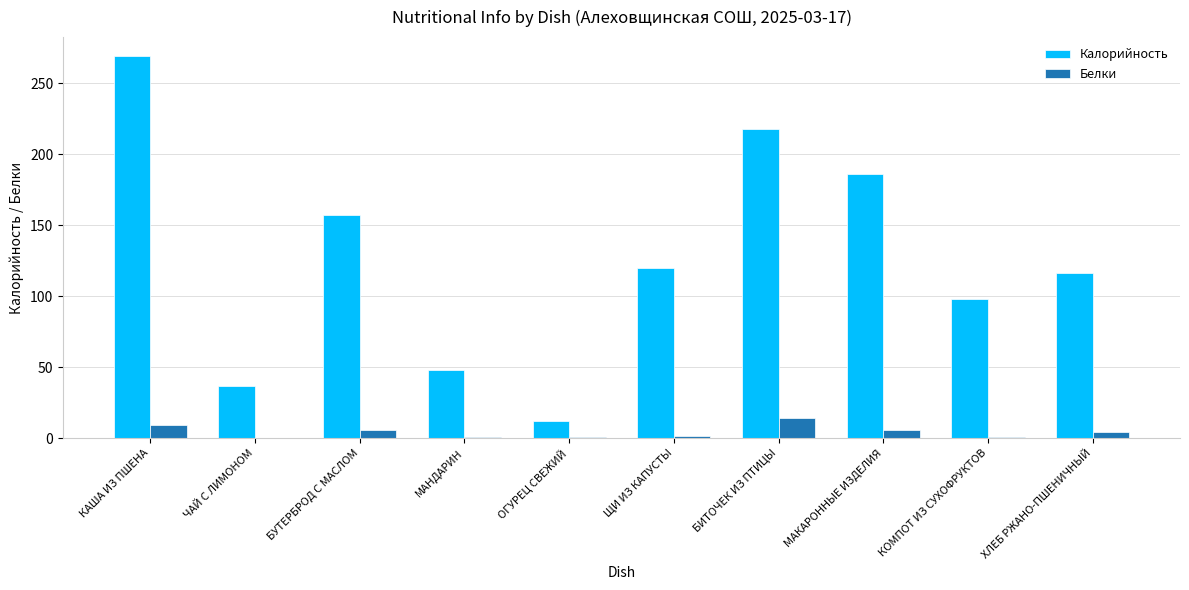

Is it true that Калорийность equals 269.0 at КАША ИЗ ПШЕНА?

True